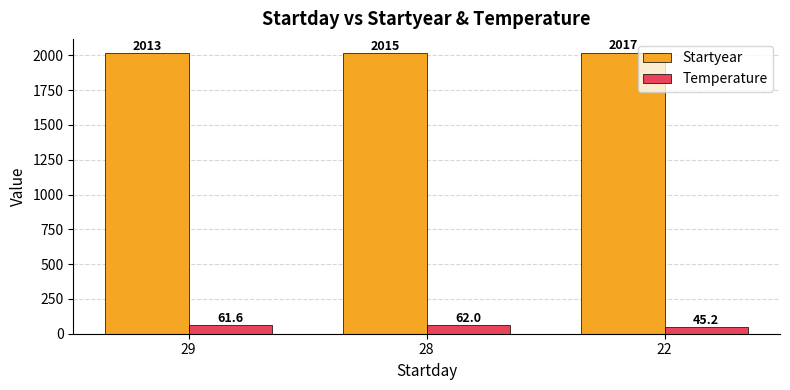

At which label does Startyear reach its minimum?

29